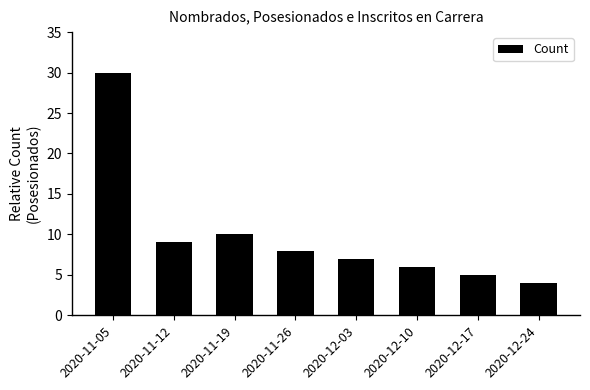

Between 2020-12-17 and 2020-11-19, which is larger?

2020-11-19